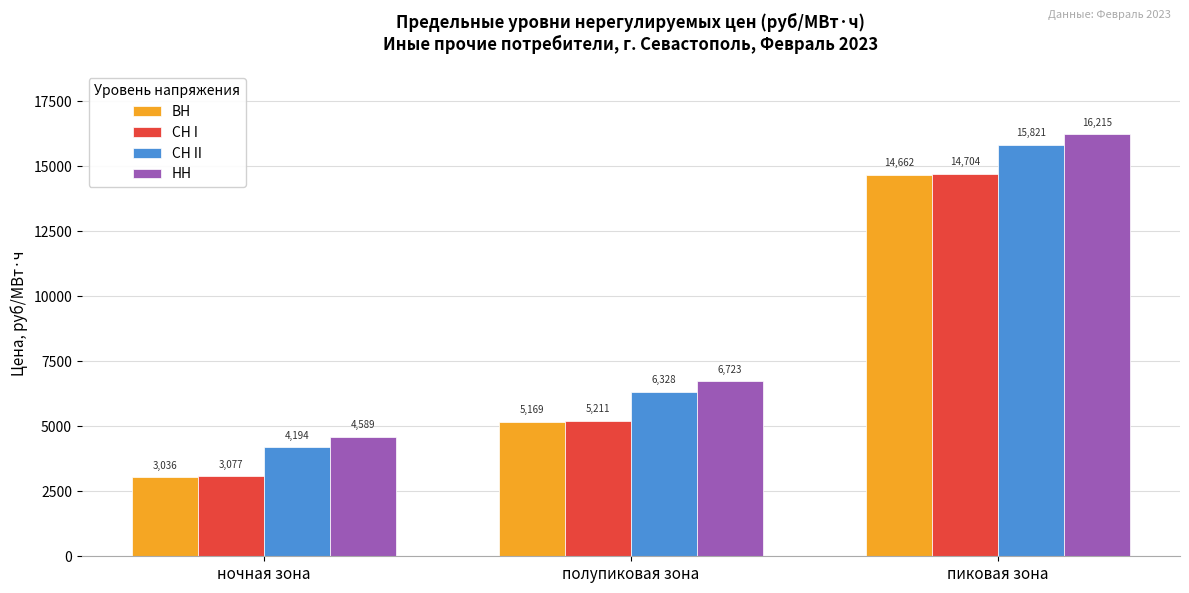

Read the ВН value at пиковая зона.

14662.3